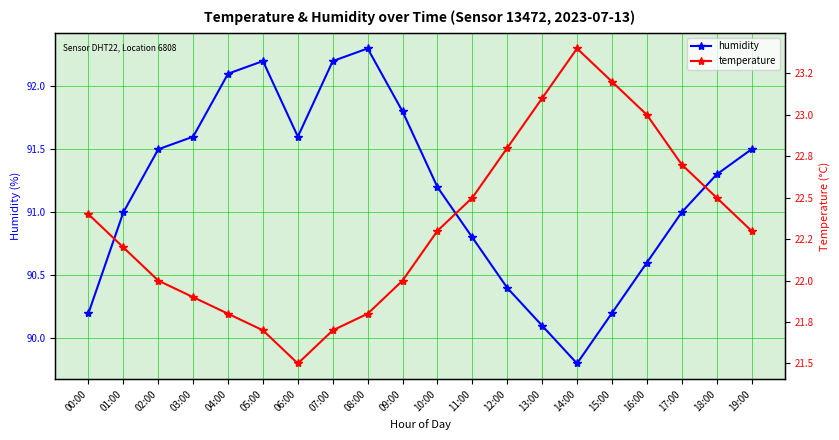

True or false: humidity and temperature intersect in this chart.

False